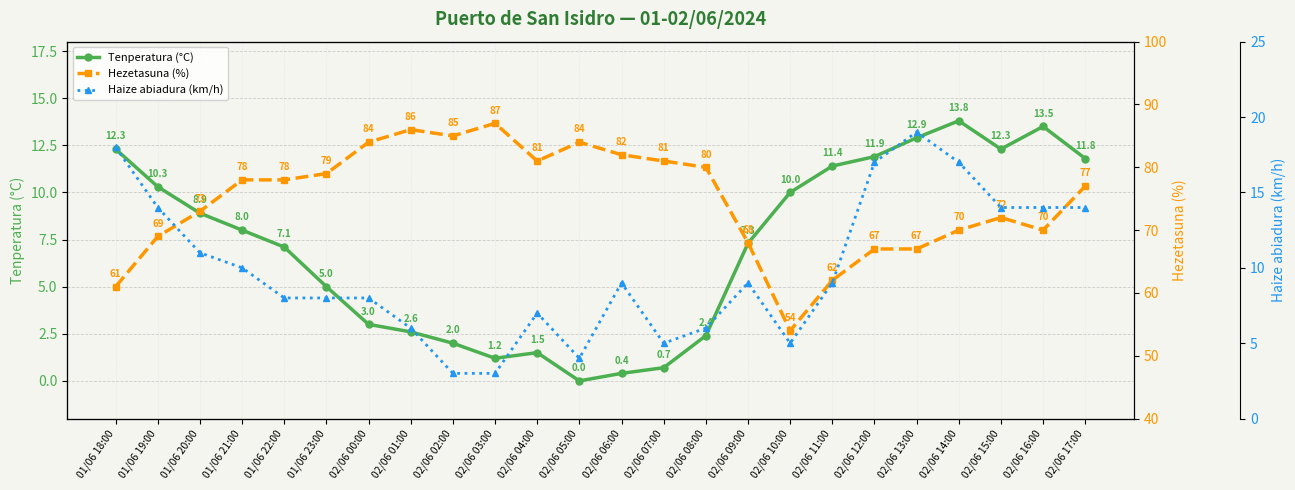

Where is the first local minimum for Haize abiadura (km/h)?

02/06 05:00